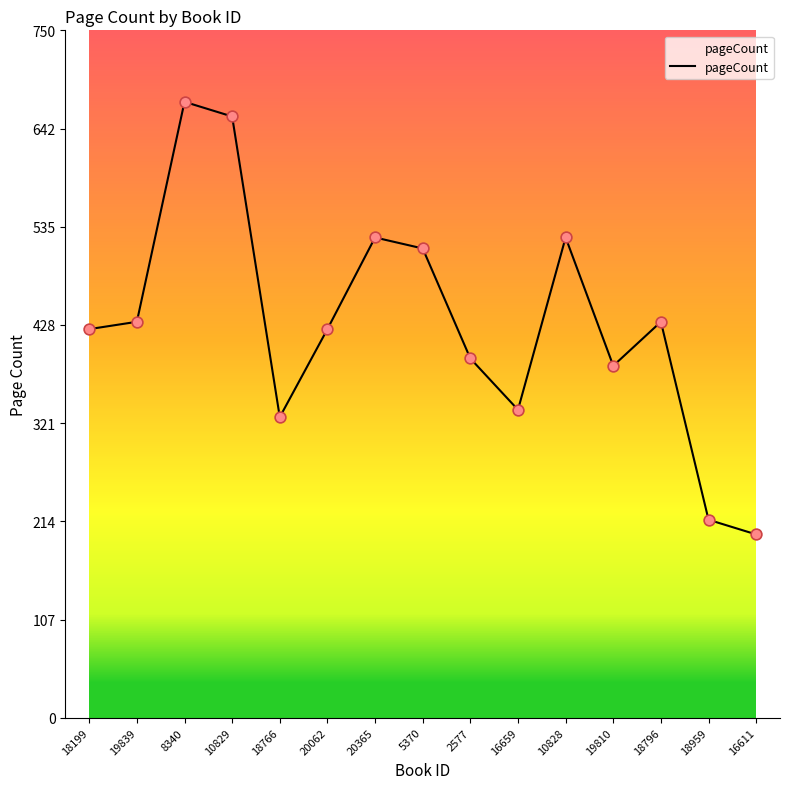

What is the change in value from 18766 to 20365?

+196